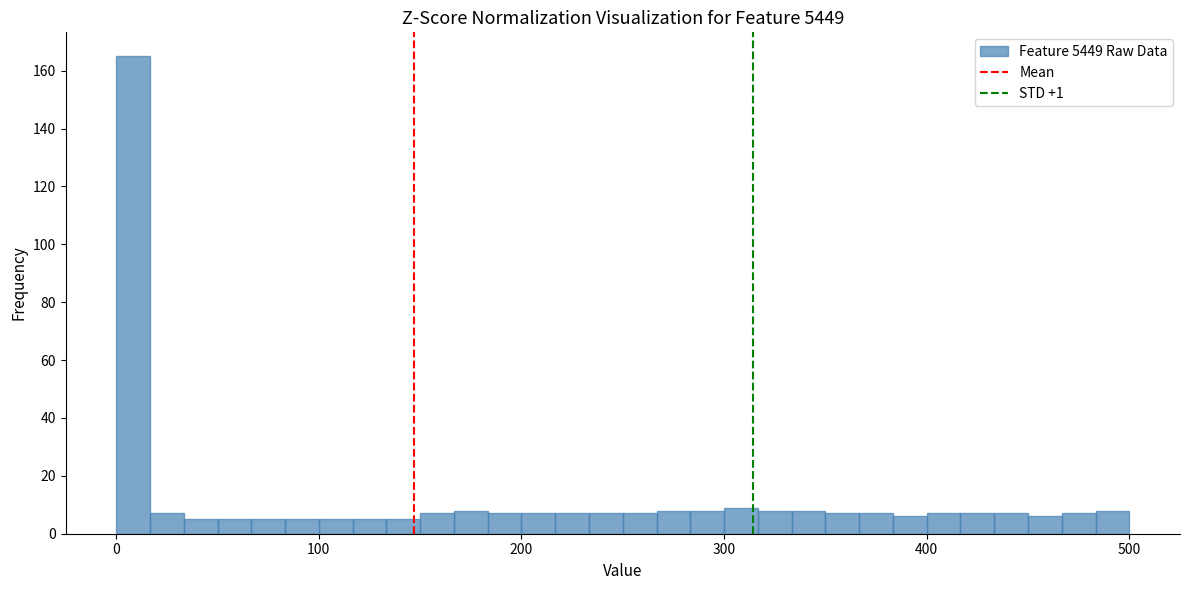

Read against the x-axis, roughly where is the centre of the tallest bar?

10